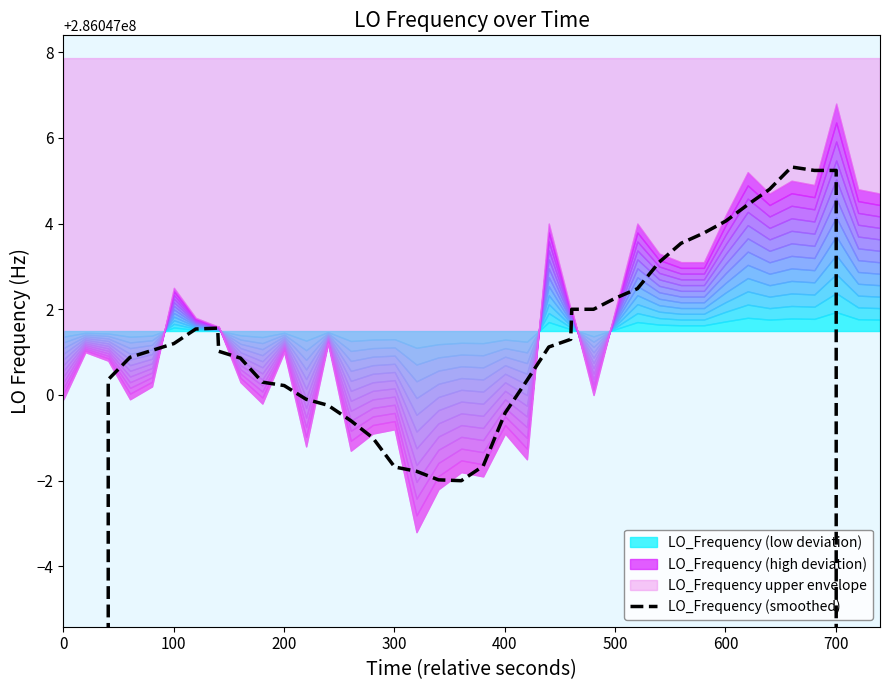

True or false: there are more than 1 points higher than both neighbors.

True